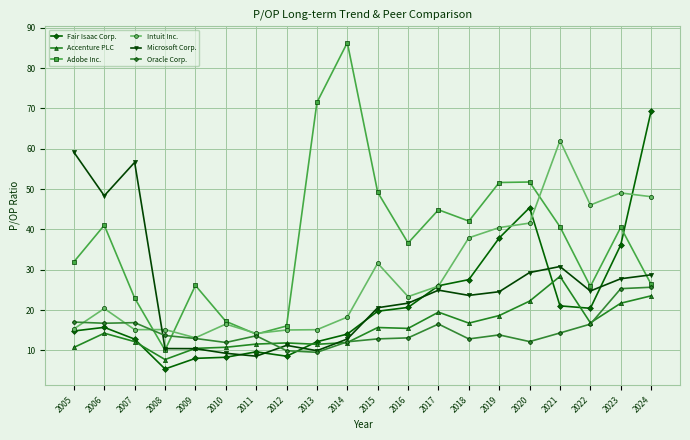

True or false: Microsoft Corp. has a value of 36.5 at 2019.

False